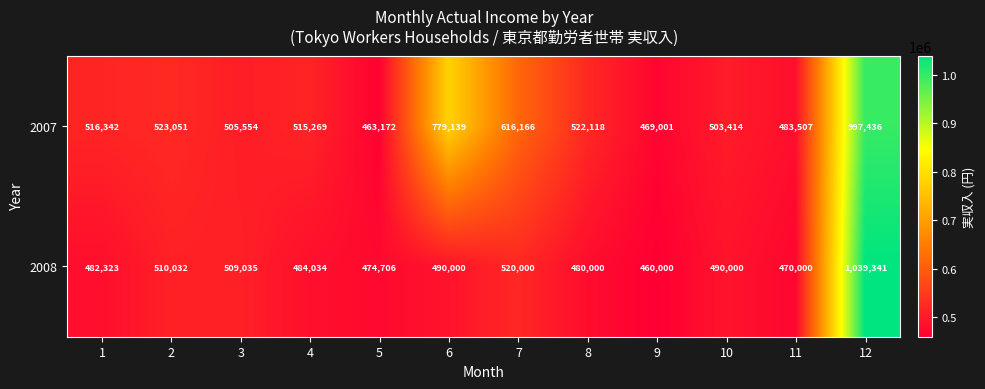

The value of 2007 at 12 is 997436. True or false?

True